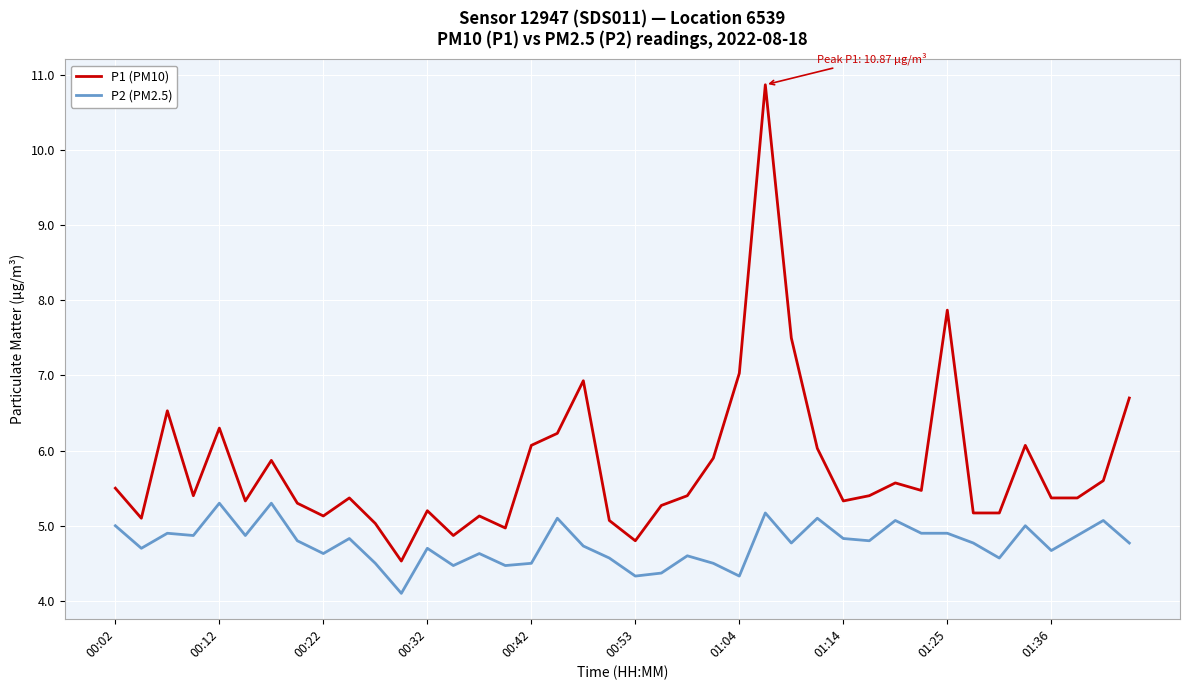

True or false: P1 (PM10) and P2 (PM2.5) cross at least once.

False